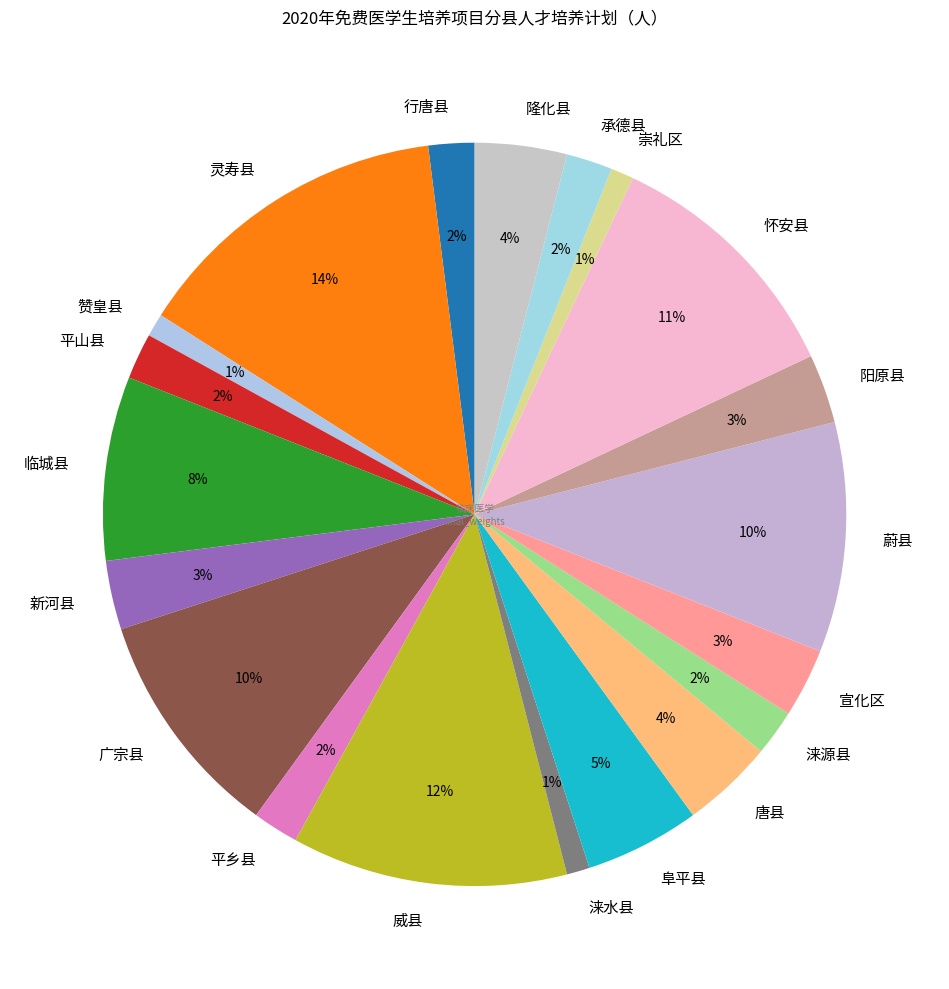

To the nearest percent, what is the combined percentage of 宣化区 and 新河县?

6%